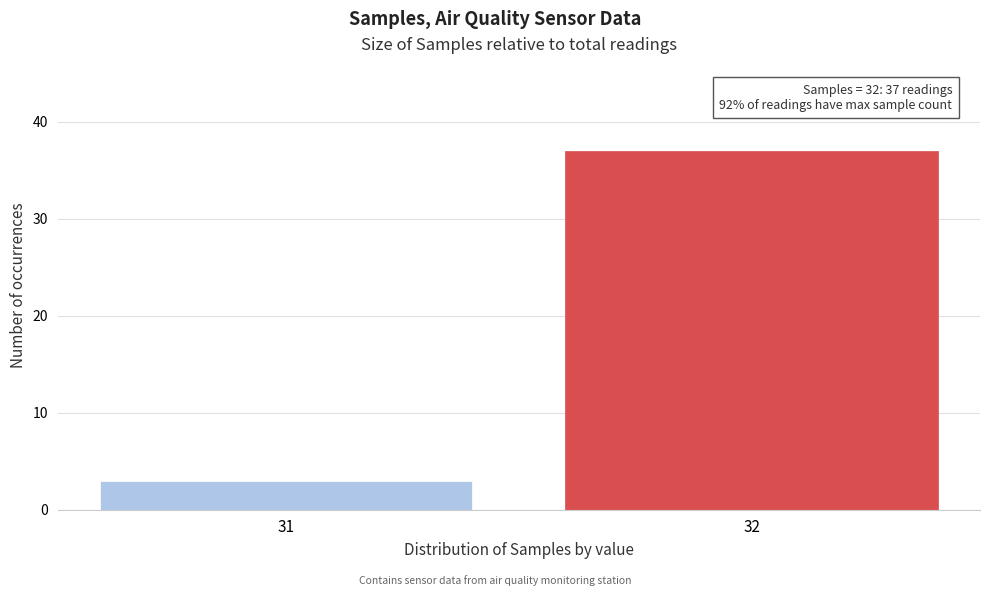

Reading left to right, transcribe all the data shown in this chart.

3	37